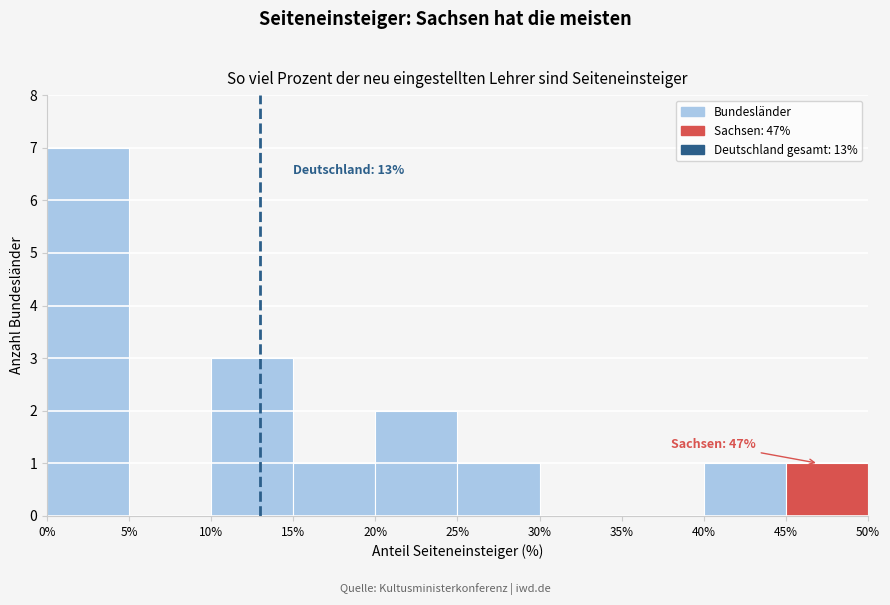

Over which range of the x-axis is the bar tallest?

0% to 5%